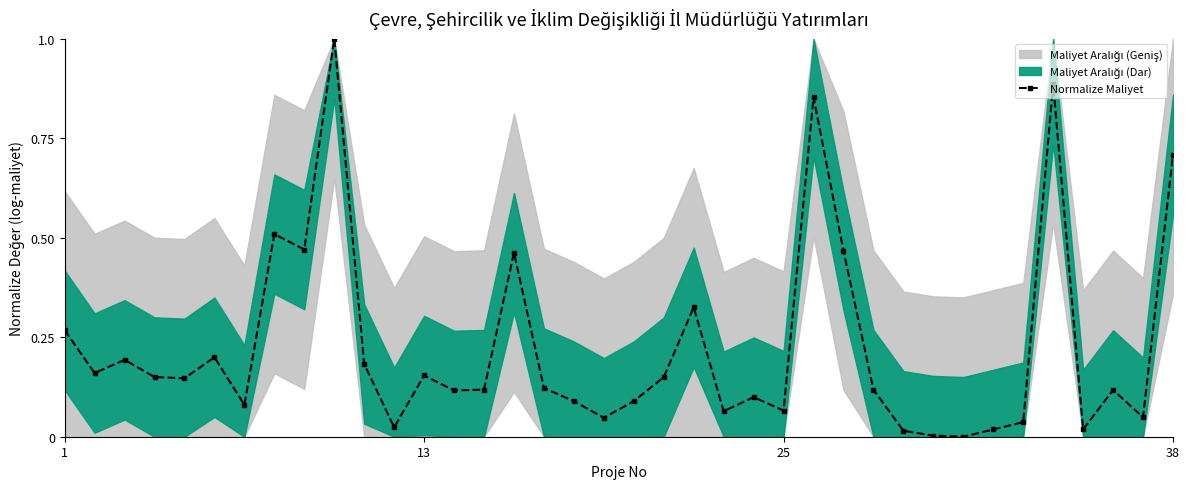

True or false: Normalize Maliyet has more than 2 points higher than both neighbors.

True